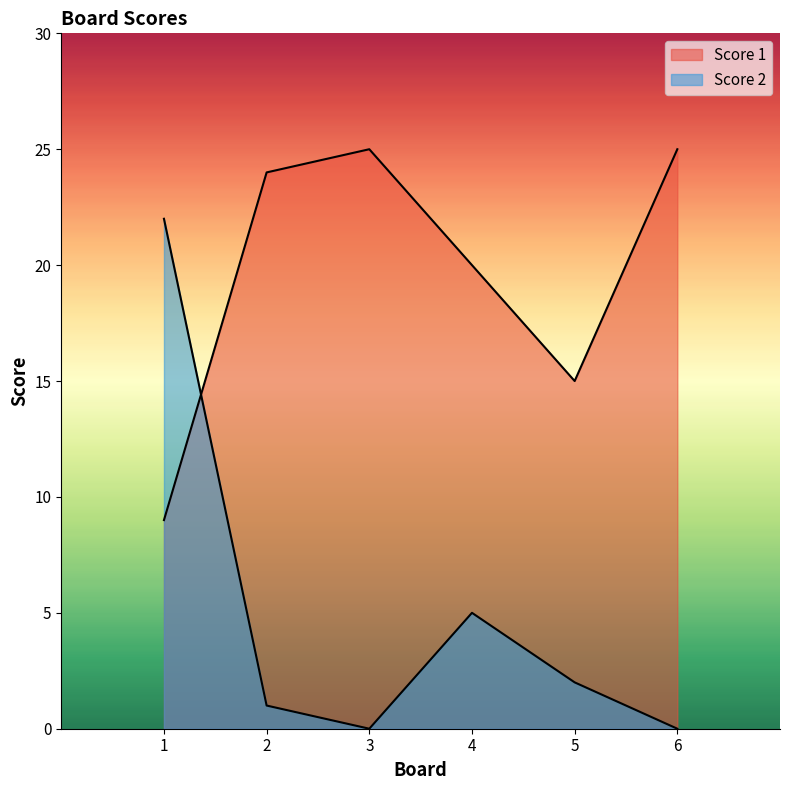

True or false: Score 2 has a value of 1 at 5.

False